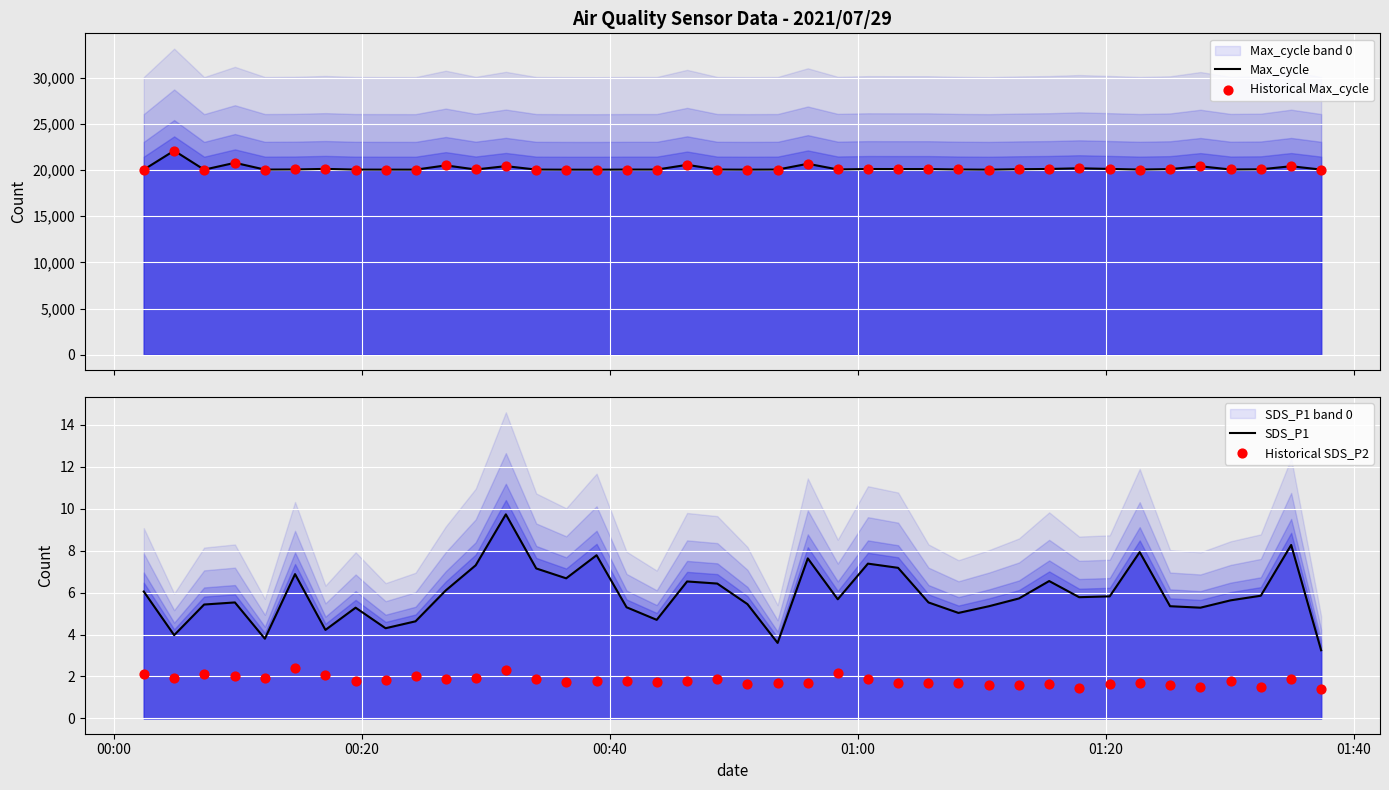

What are all the series names shown in the legend?

Max_cycle, Historical Max_cycle, SDS_P1, Historical SDS_P2